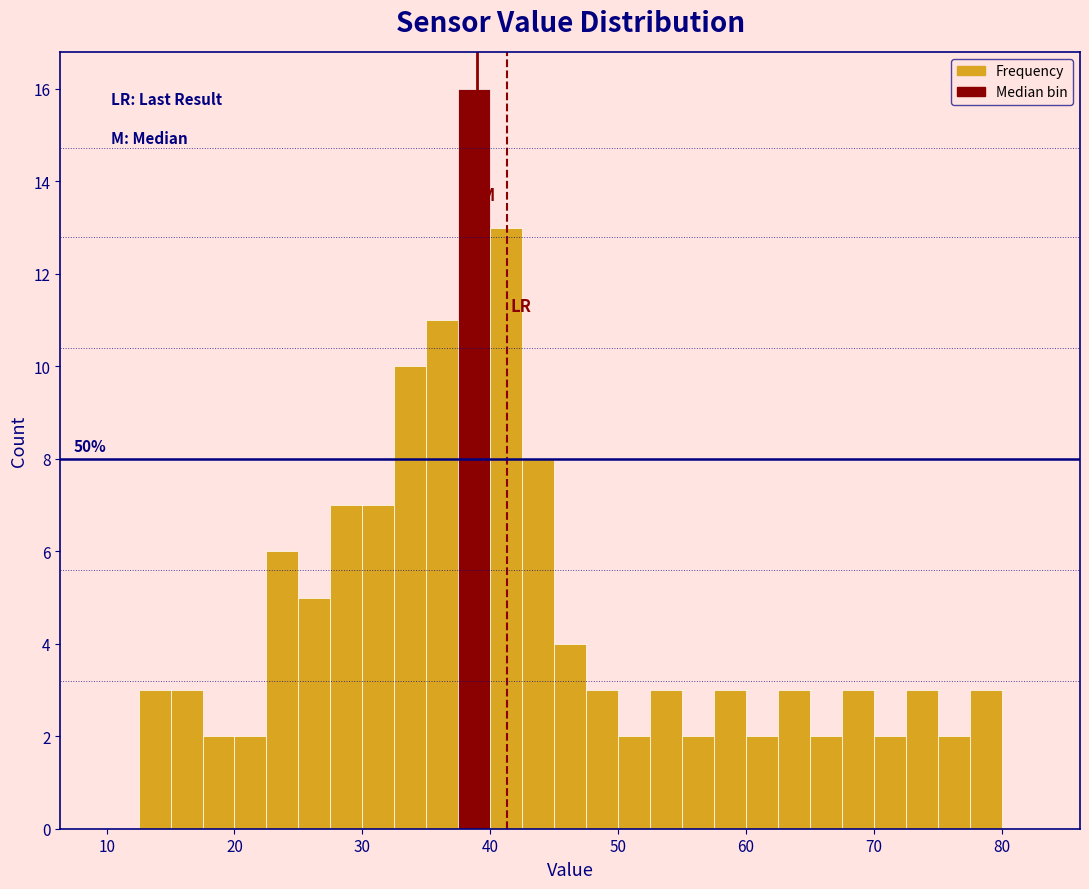

Read against the x-axis, roughly where is the centre of the tallest bar?

39